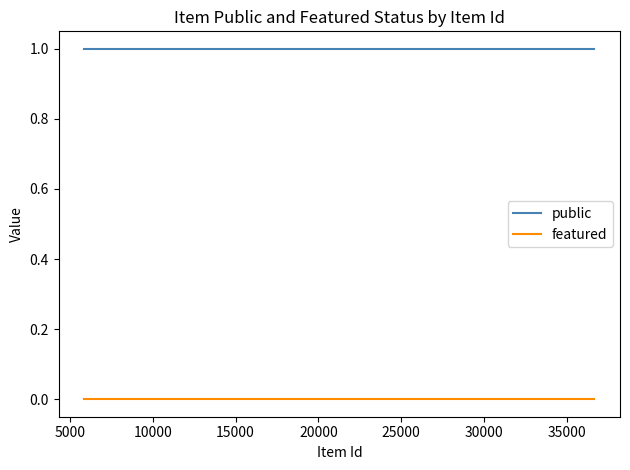

True or false: public and featured intersect in this chart.

False